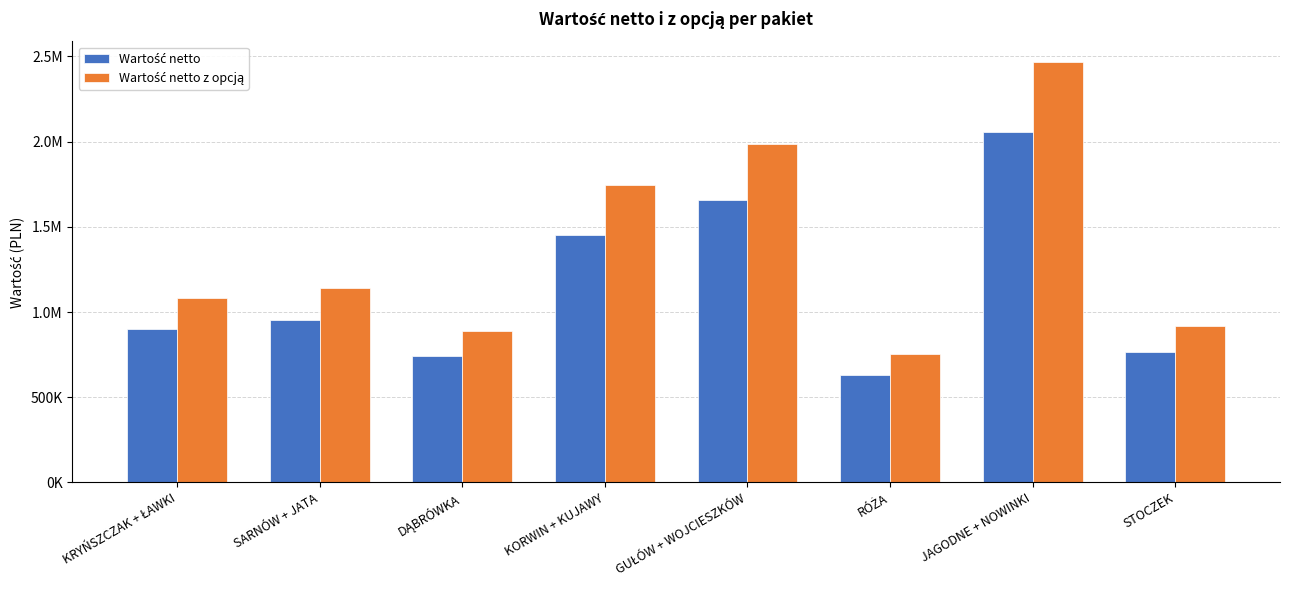

What is the maximum value shown in the chart?

2464090.9